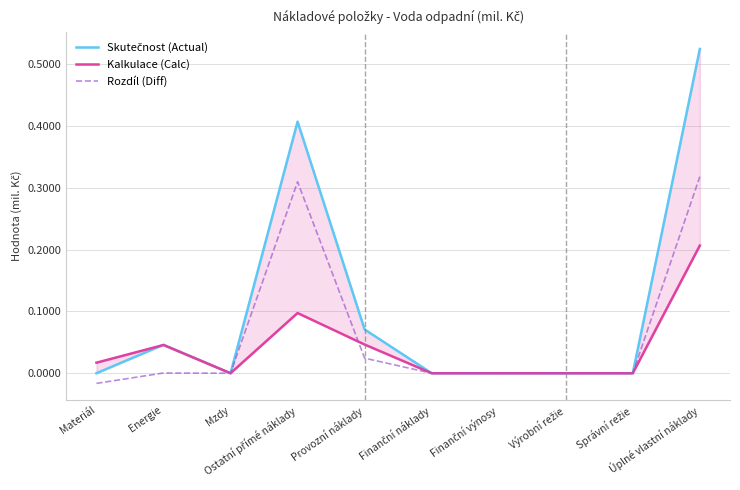

How many interior local peaks does the Skutečnost (Actual) series have?

2